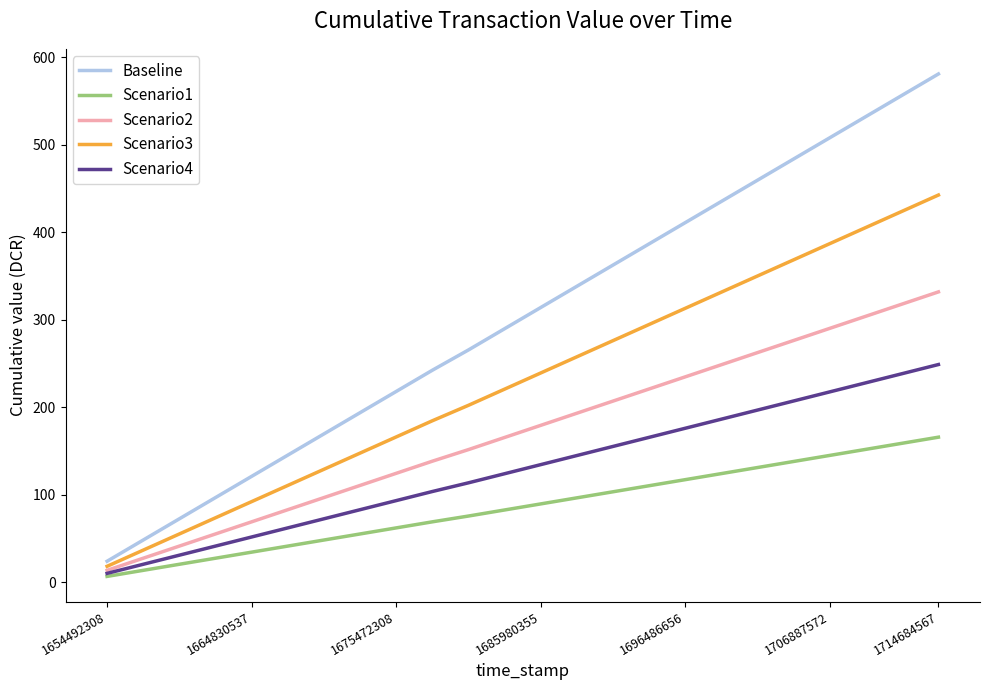

Is this an area chart (filled region under the line)?

No